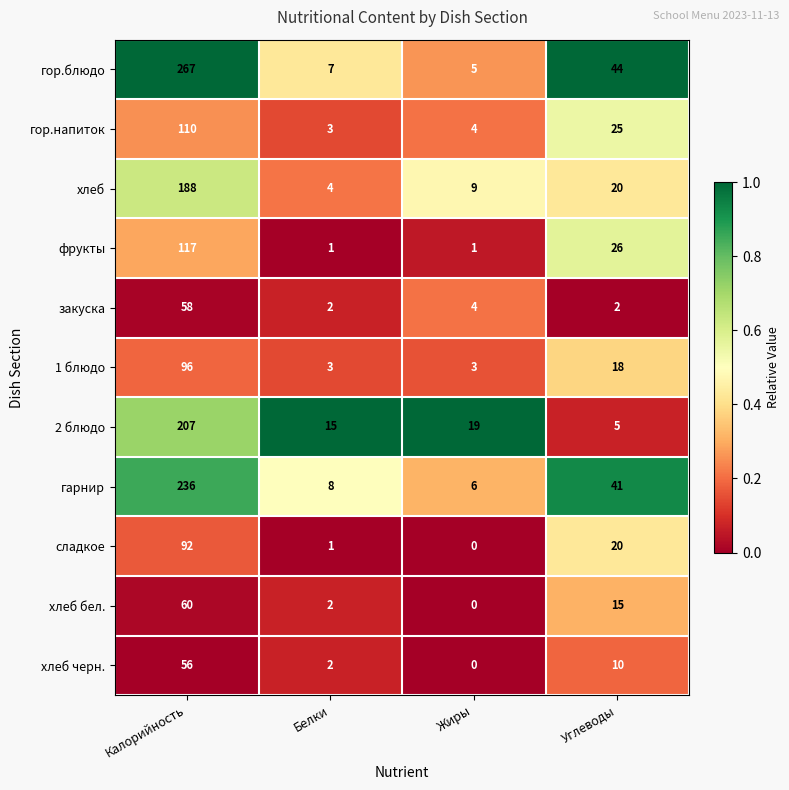

Is it true that гор.напиток equals 171 at Калорийность?

False